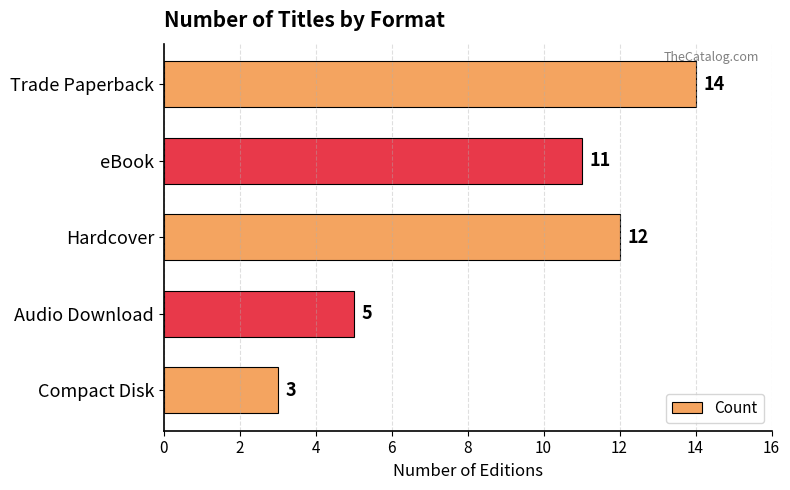

Is it true that the value at Compact Disk is 4?

False